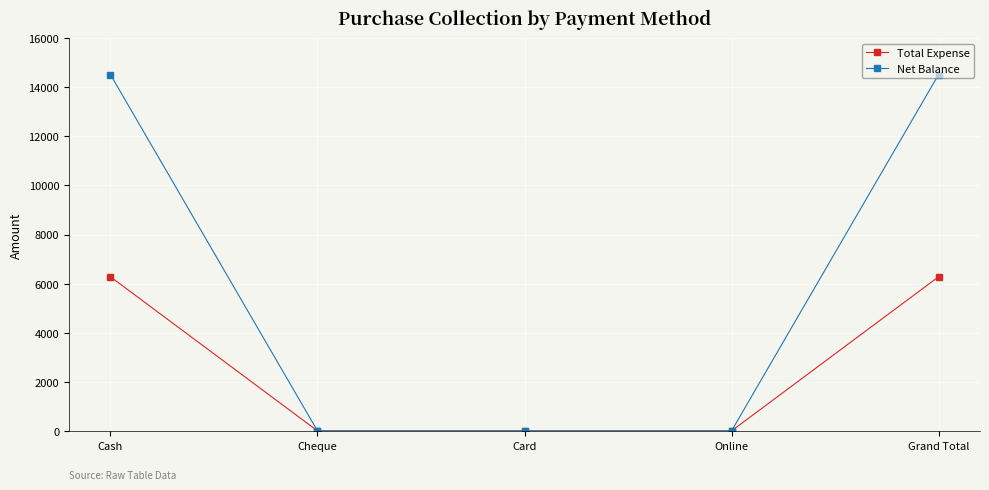

What is the highest value of the Net Balance series?

14520